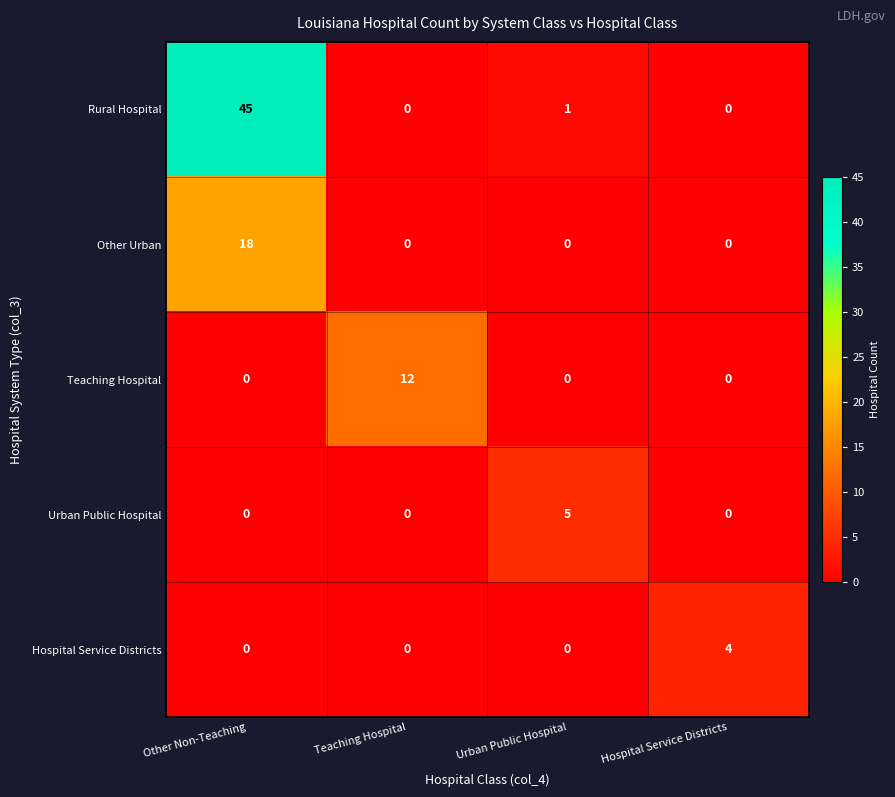

What is the difference between the highest and lowest values at Urban Public Hospital?

5